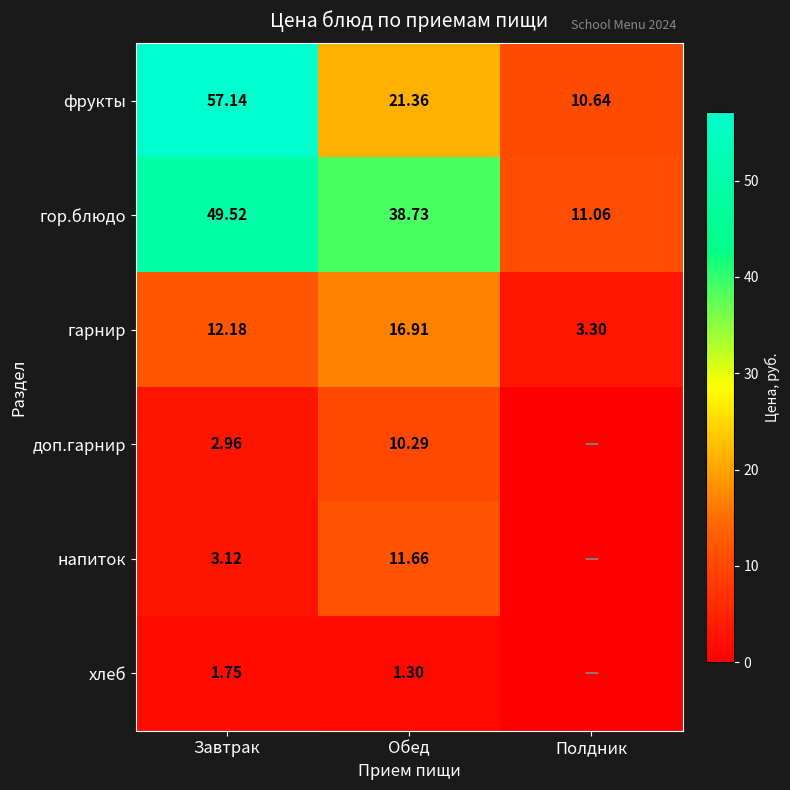

Is it true that гор.блюдо equals 49.5 at Завтрак?

True